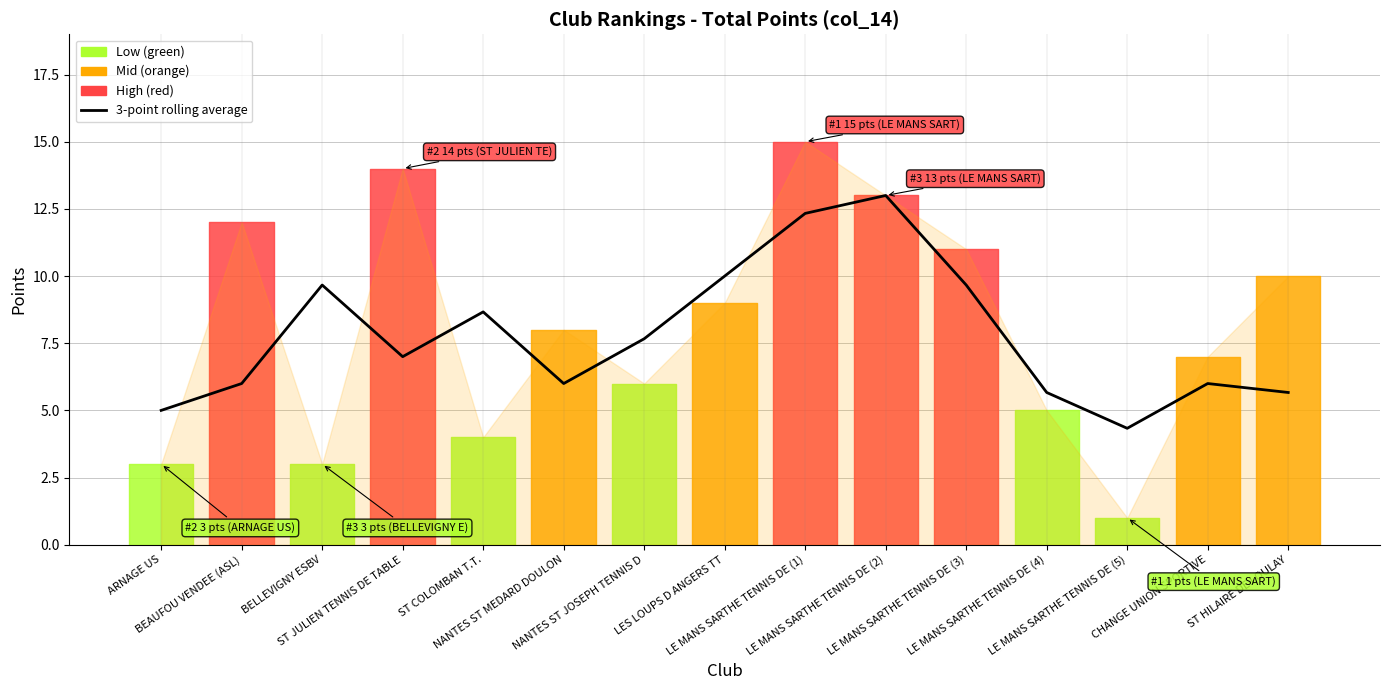

Reading left to right, list all the values displayed in this chart.

5.0	6.0	9.7	7.0	8.7	6.0	7.7	10.0	12.3	13.0	9.7	5.7	4.3	6.0	5.7